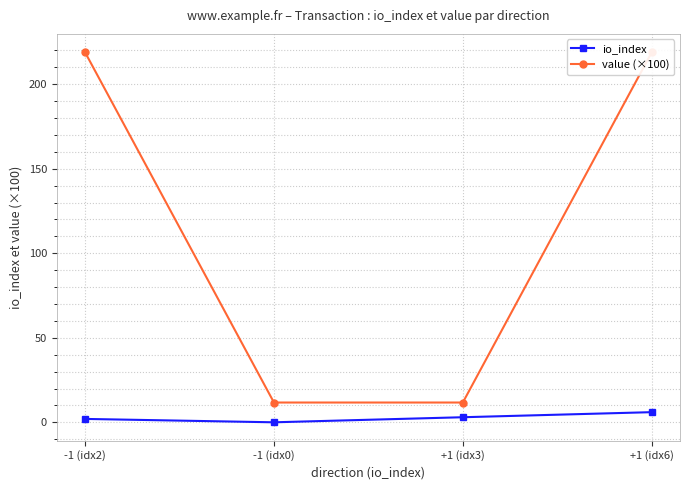

At which category does the chart reach its peak across all series?

-1 (idx2)